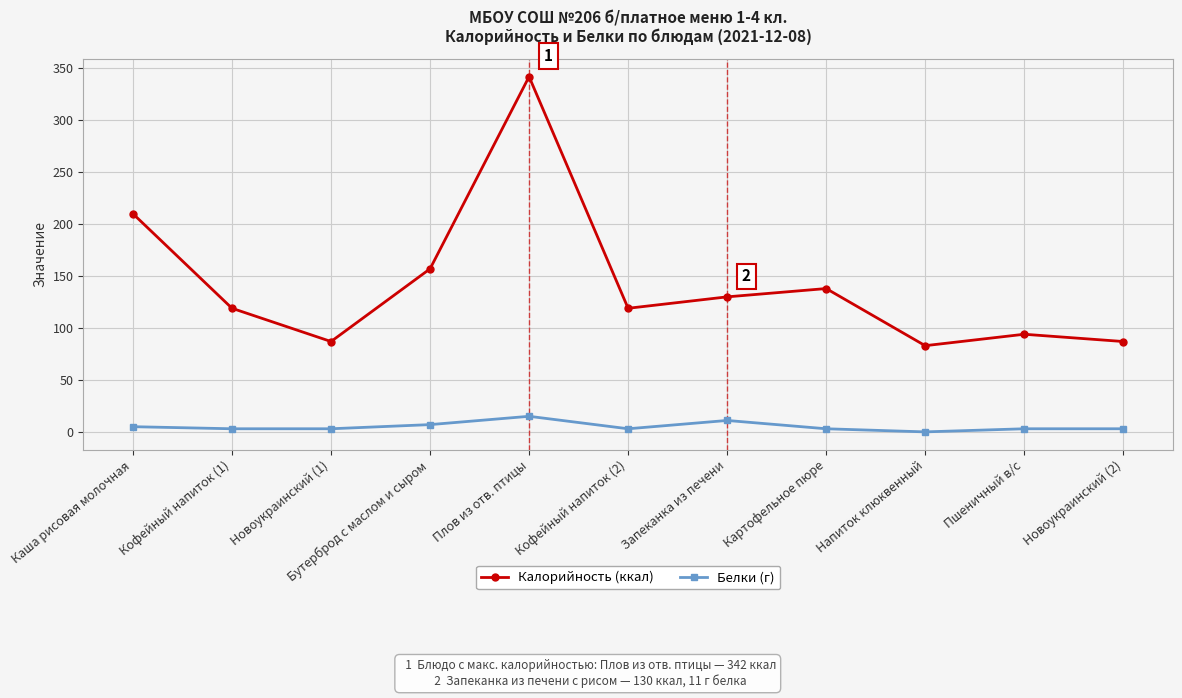

What is the minimum value for Калорийность (ккал)?

83